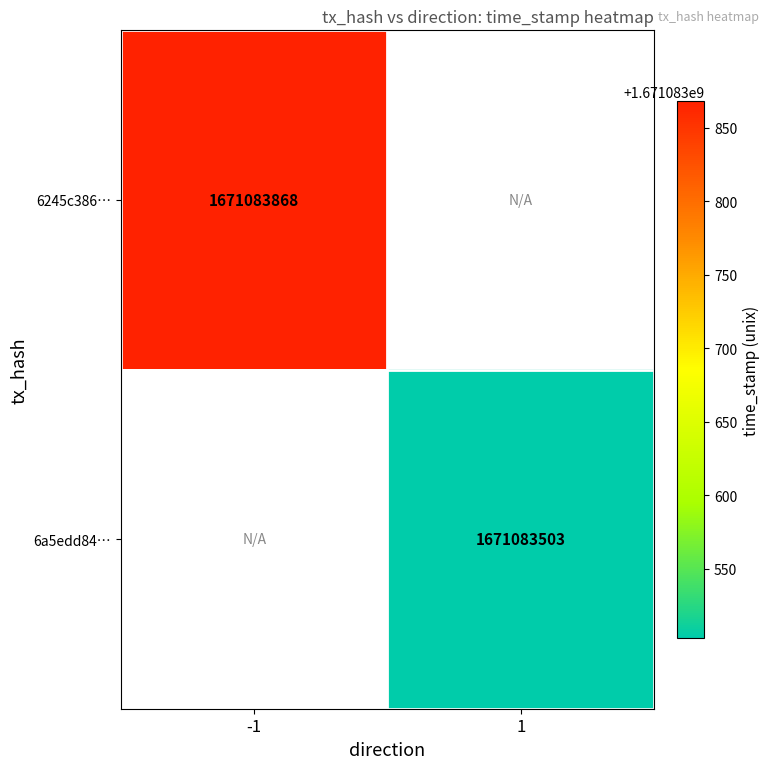

What is the sum of the 6a5edd84e446ce3f2e64d85afde56c178b5d09e values at direction and time_stamp?

1671083504